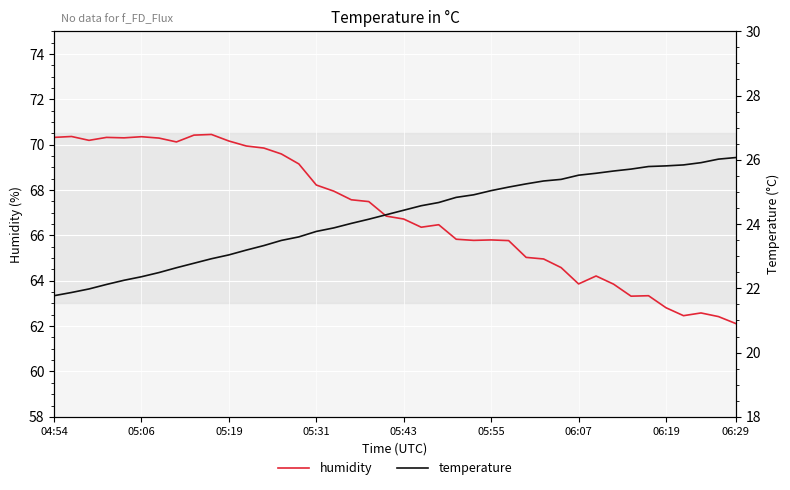

What is the difference between the second highest and second lowest values in the humidity series?

8.0